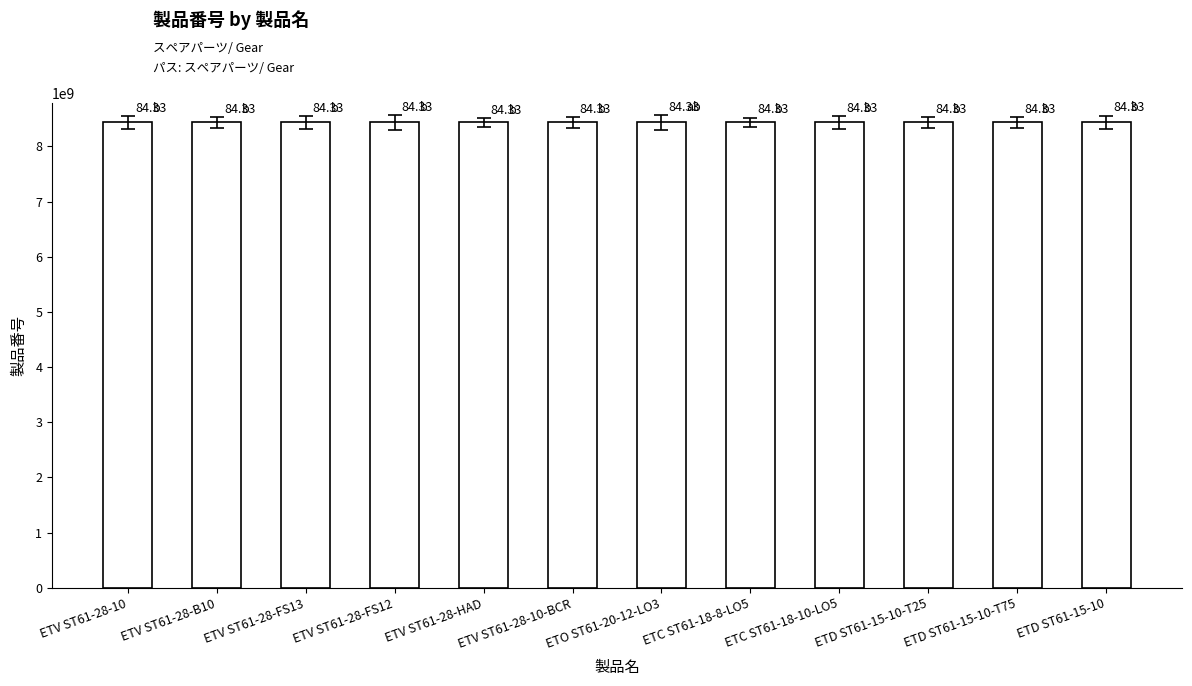

What is the sum of all values?

101198543569